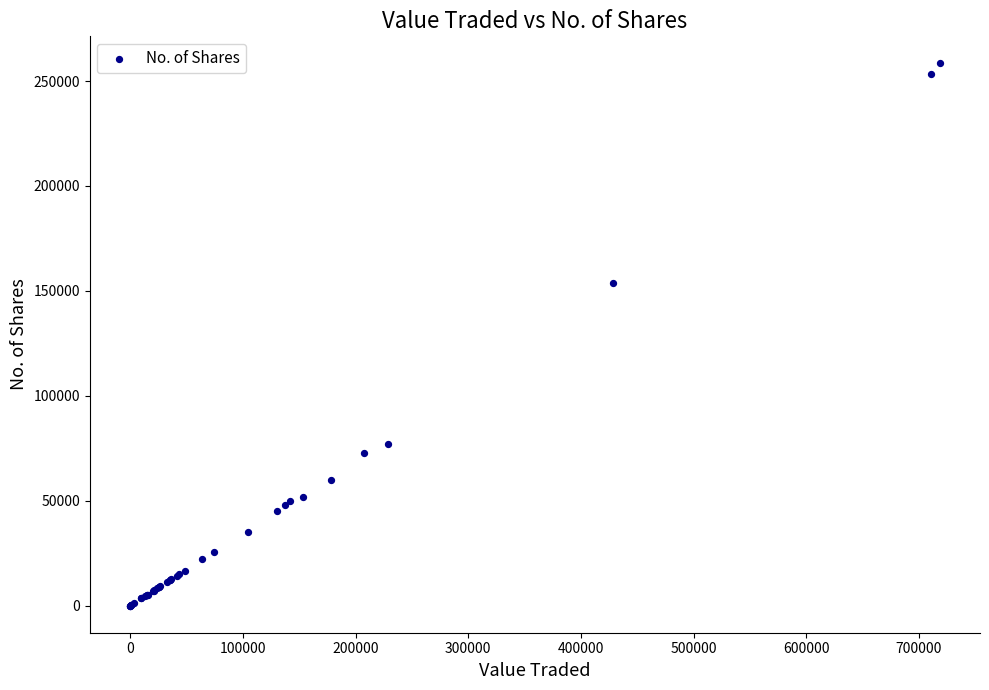

What Y value in the scatter plot is closest to 129205?

153741